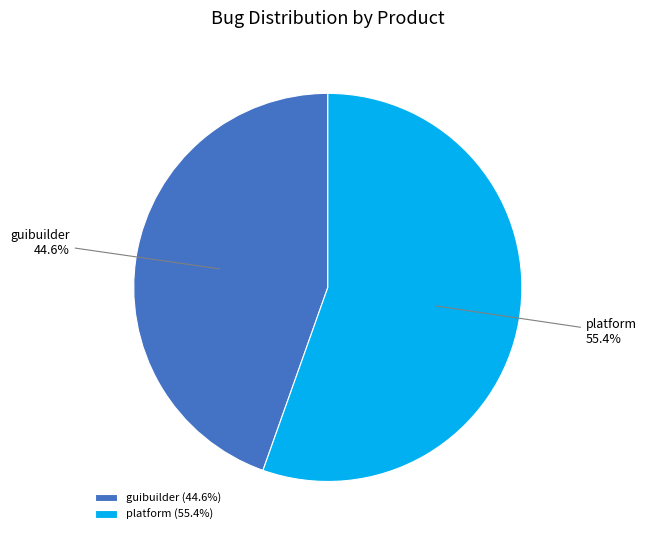

How many segments does this pie chart have?

2